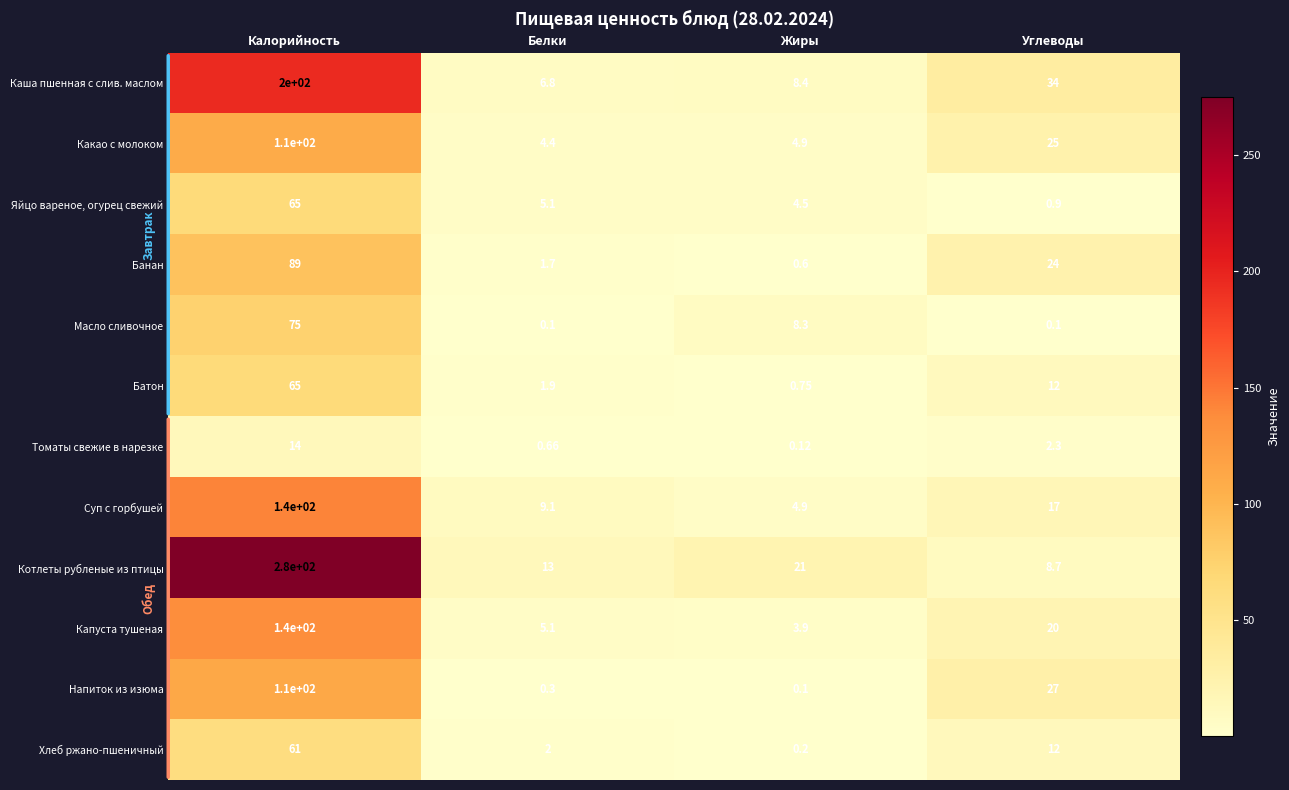

Which series has the largest range (max minus min)?

Котлеты рубленые из птицы